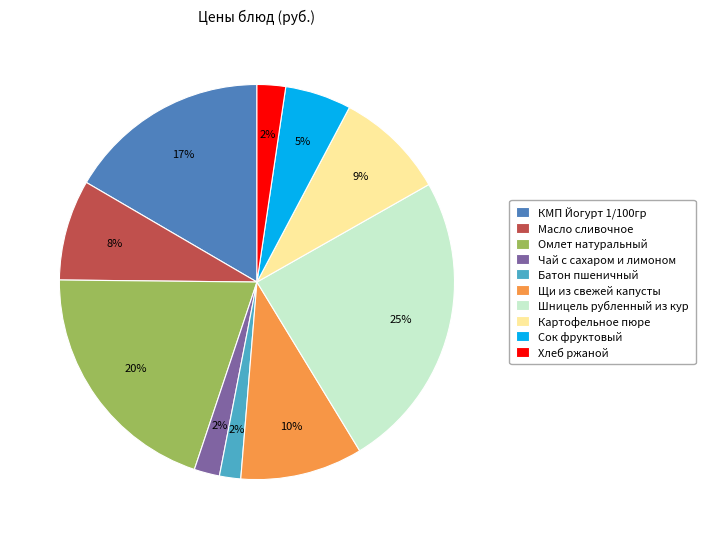

What percentage is the Сок фруктовый slice, to the nearest percent?

5%